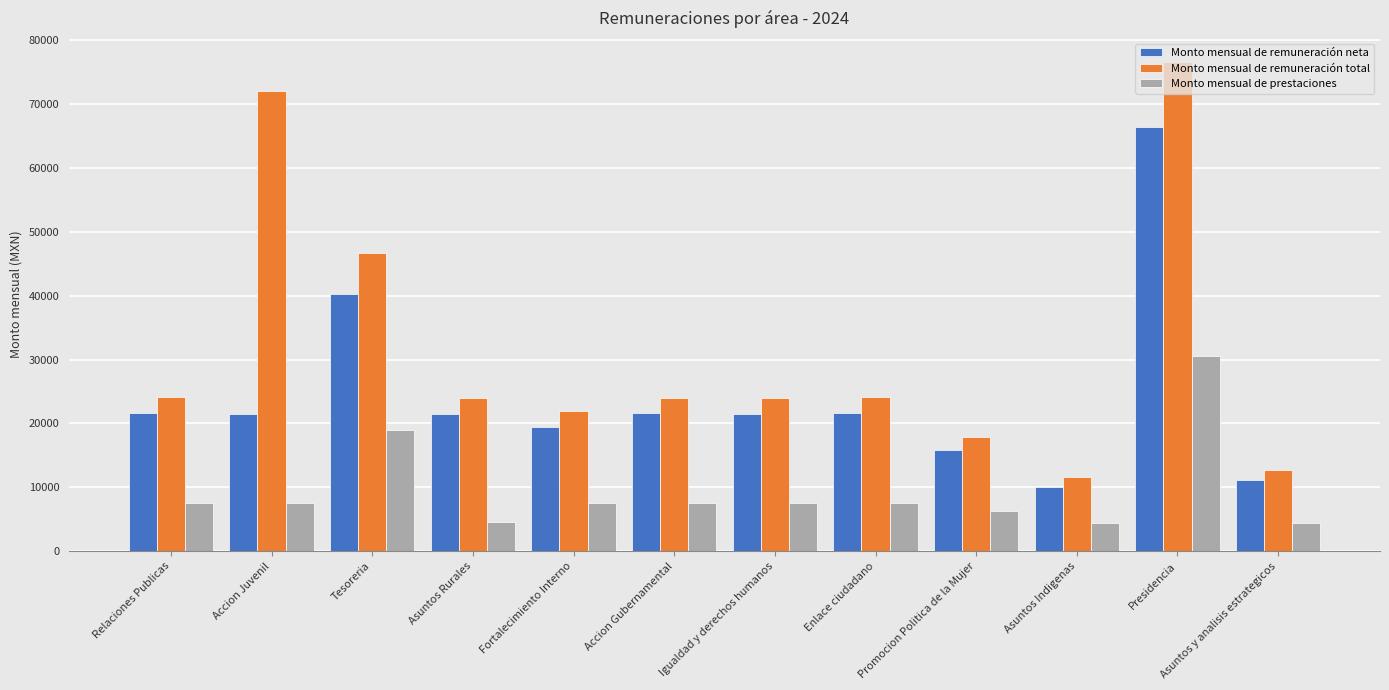

True or false: Monto mensual de remuneración neta has a value of 21560.1 at Accion Gubernamental.

True